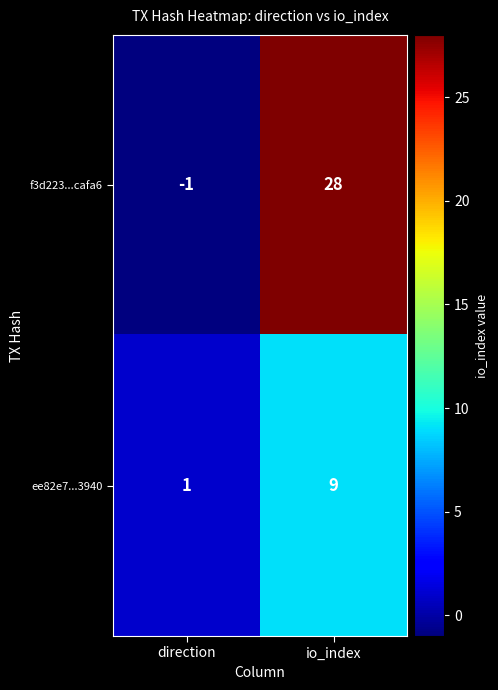

What is the average value of the ee82e7...3940 series?

5